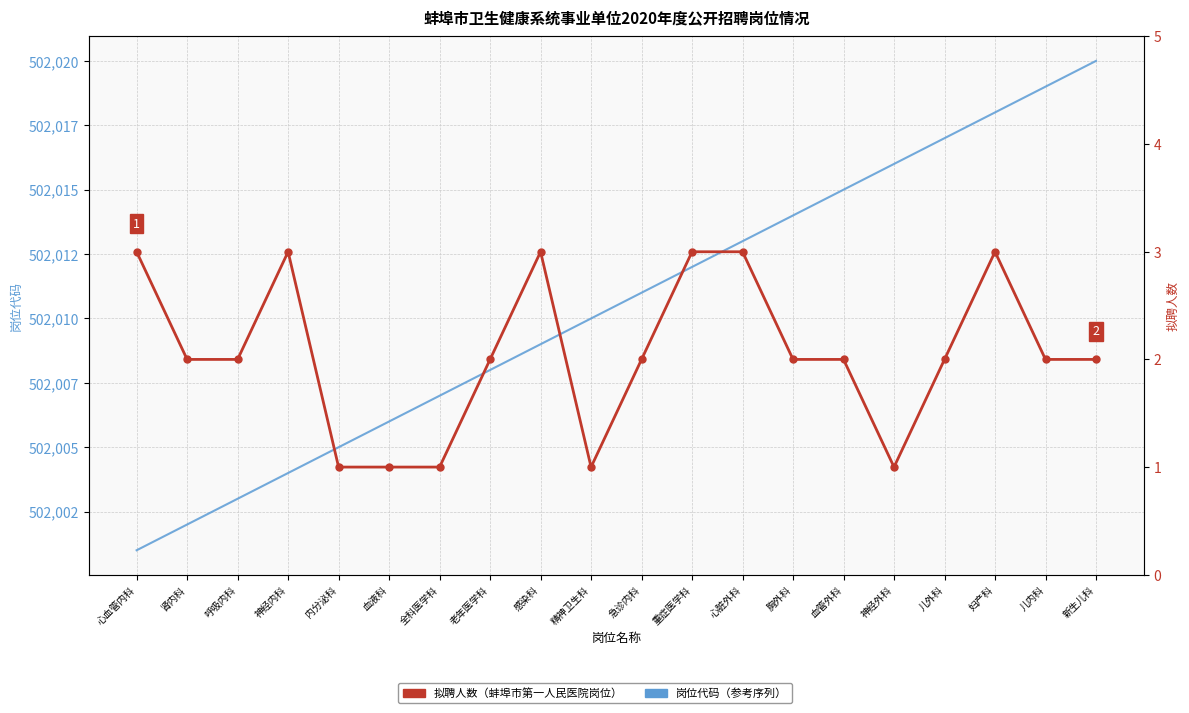

At which label does 拟聘人数 first exceed 2?

心血管内科